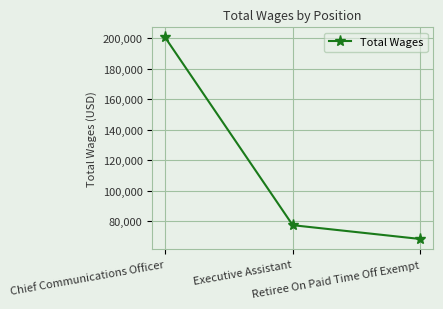

What is the maximum value shown in the chart?

200586